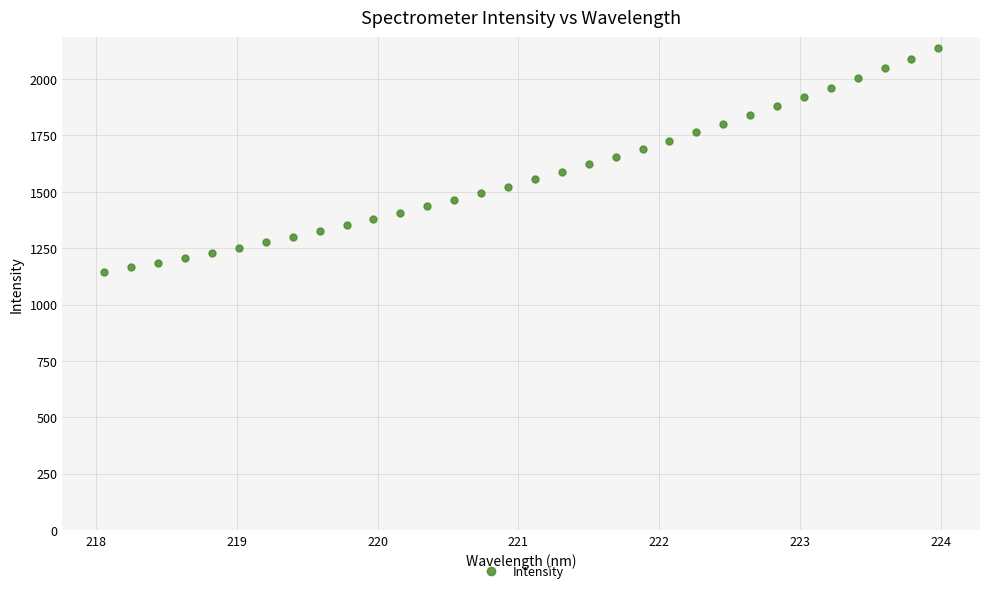

What is the average value?

1575.8